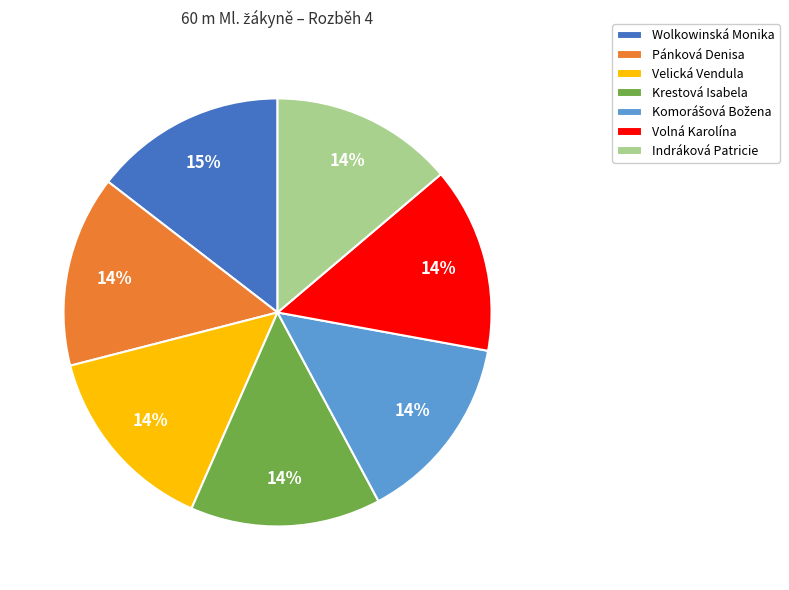

Is there any slice that represents more than half of the pie?

No